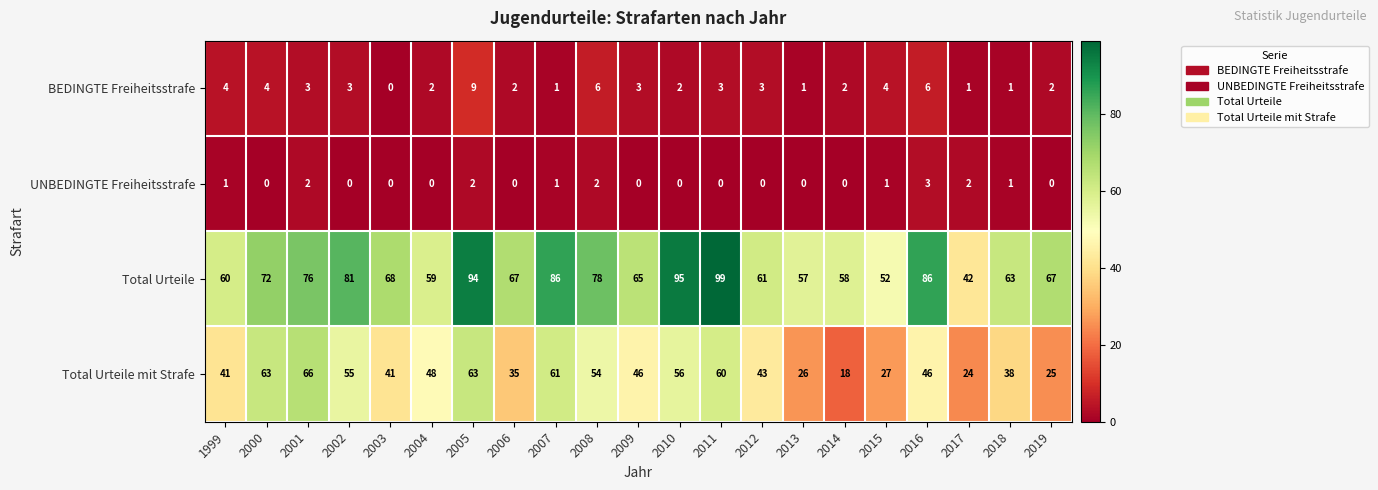

List the series in order of their peak value, highest first.

Total Urteile, Total Urteile mit Strafe, BEDINGTE Freiheitsstrafe, UNBEDINGTE Freiheitsstrafe